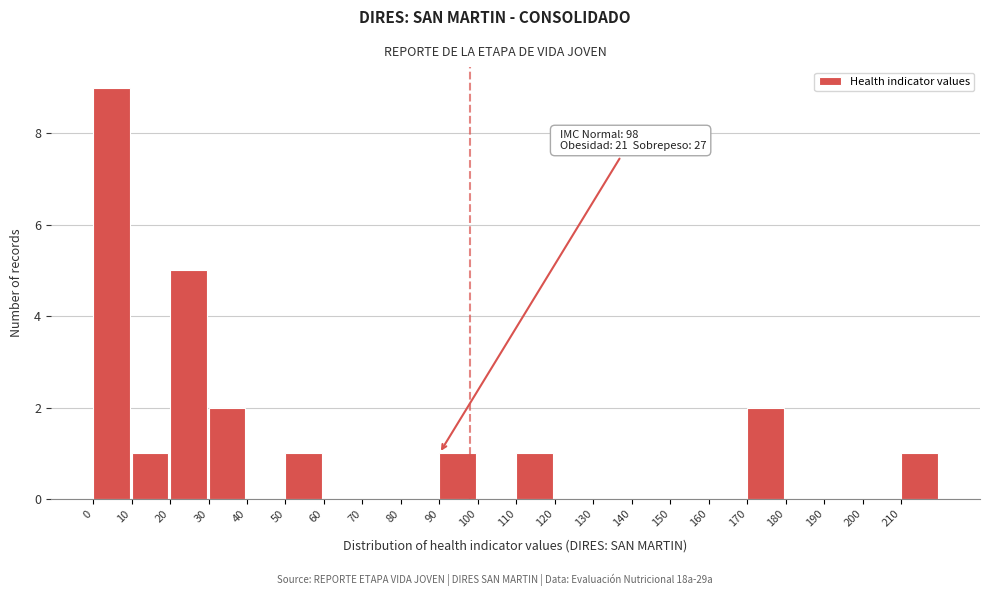

Over which range of the x-axis is the bar tallest?

0 to 10